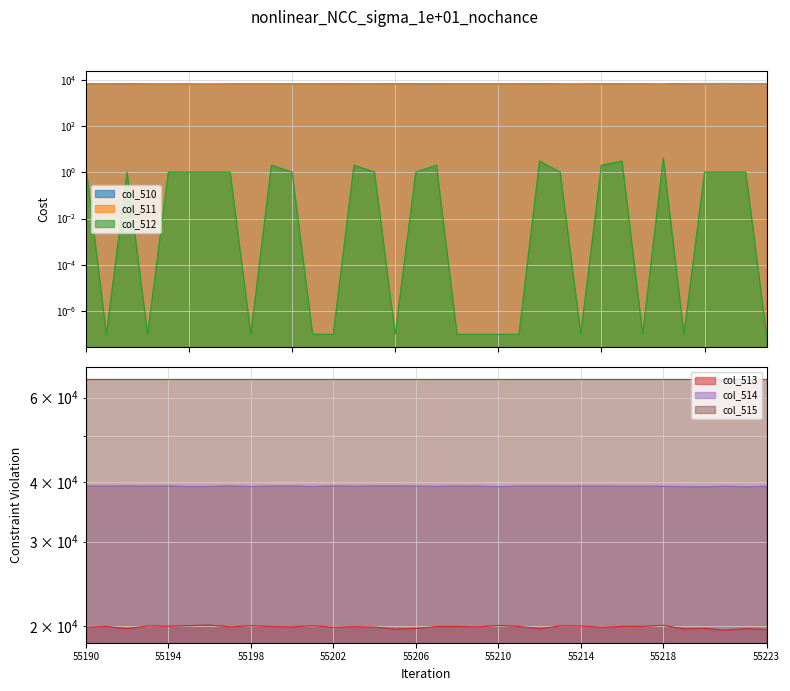

In col_514, how many points are lower than both neighbors (excluding endpoints)?

12